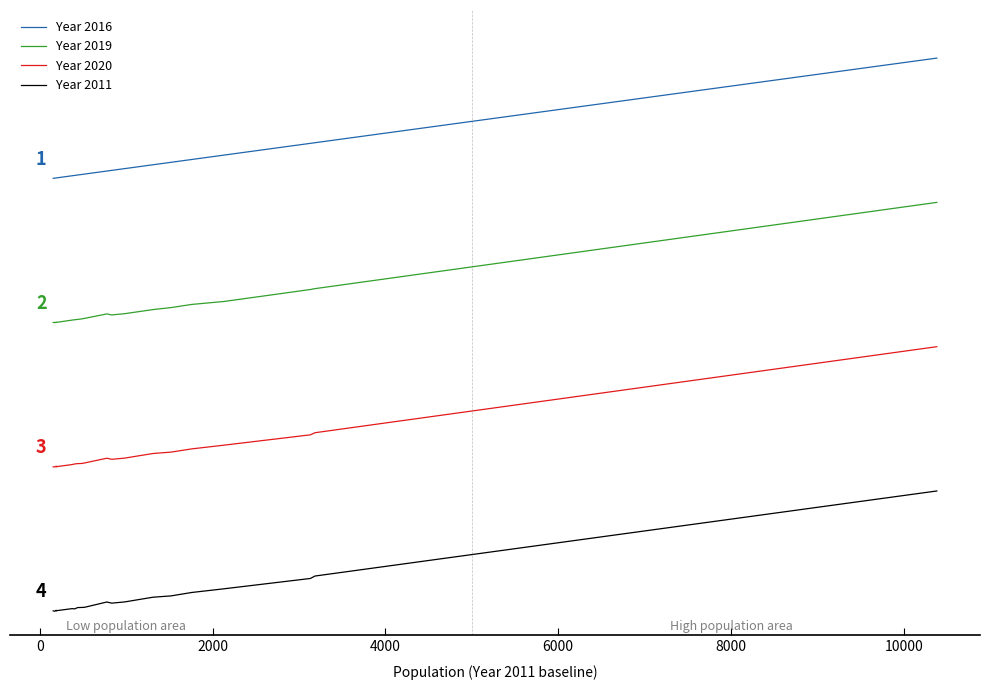

What is the maximum value for Year 2011?

2500.0